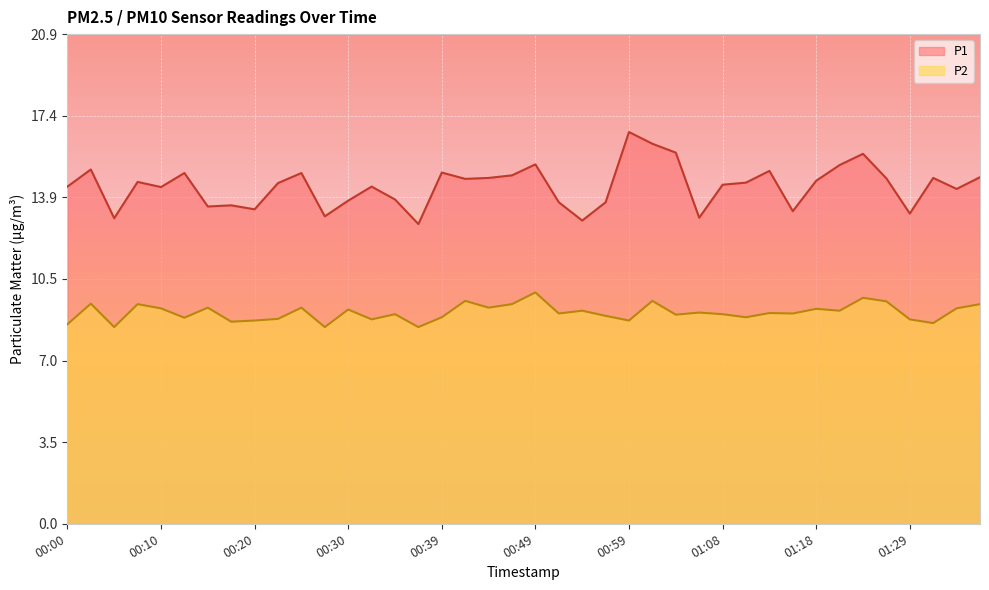

How many interior local valleys does the P1 series have?

12